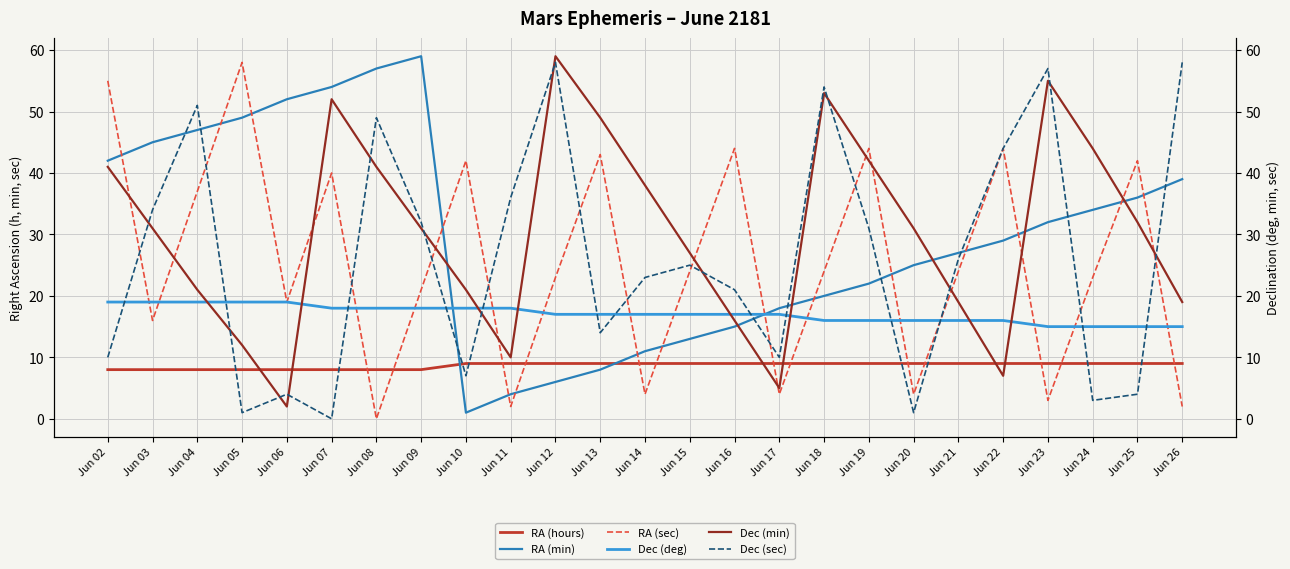

How many lines are shown in the chart?

6